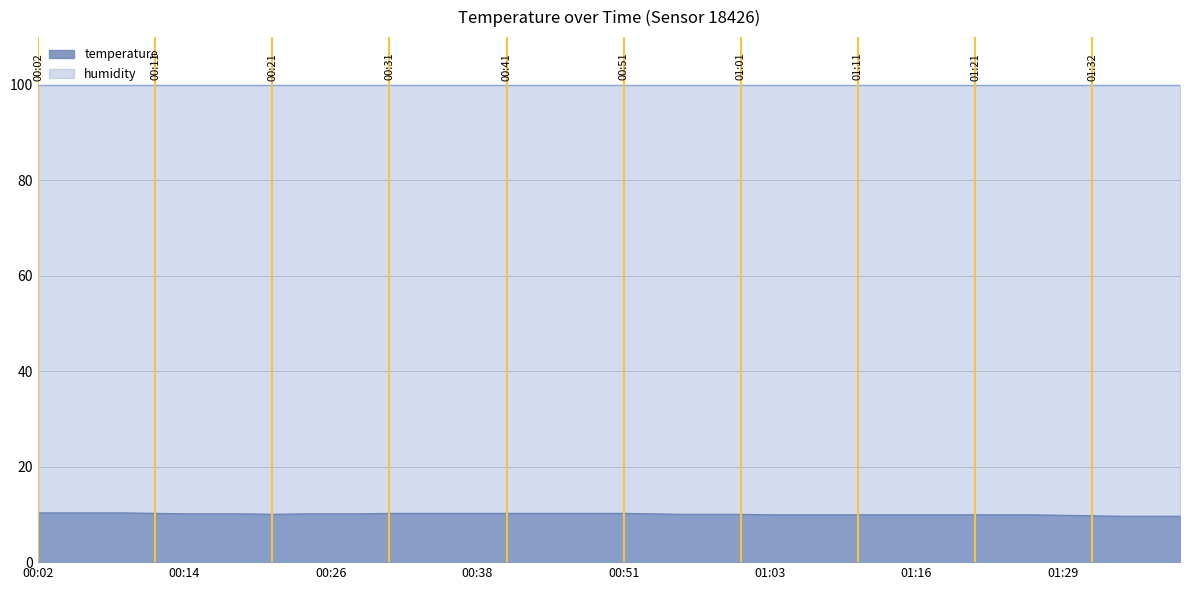

Which category has the lowest value across all series?

01:34